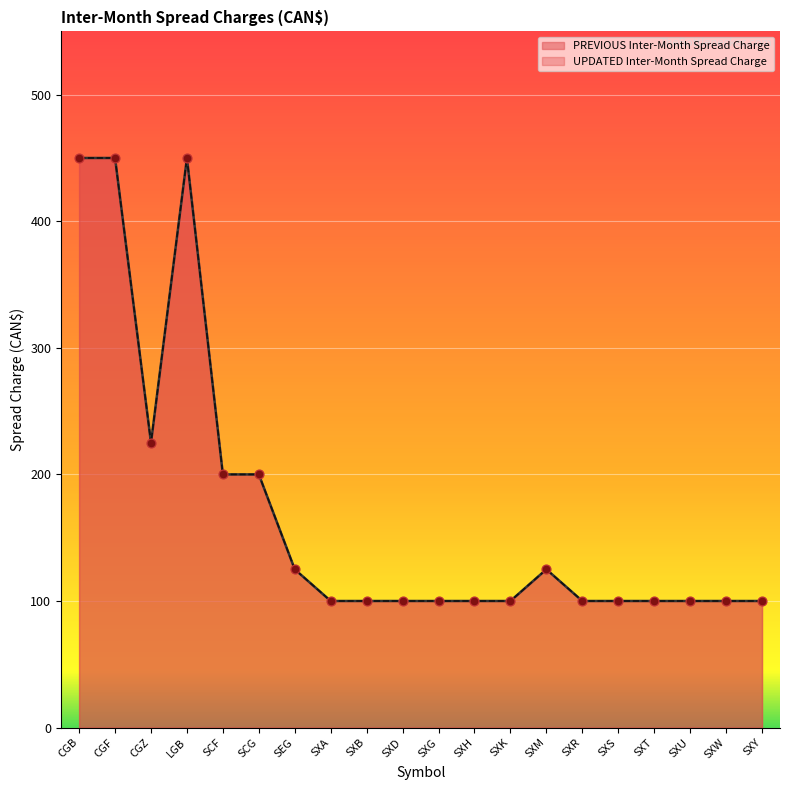

At which category is the sum across all series the highest?

CGB